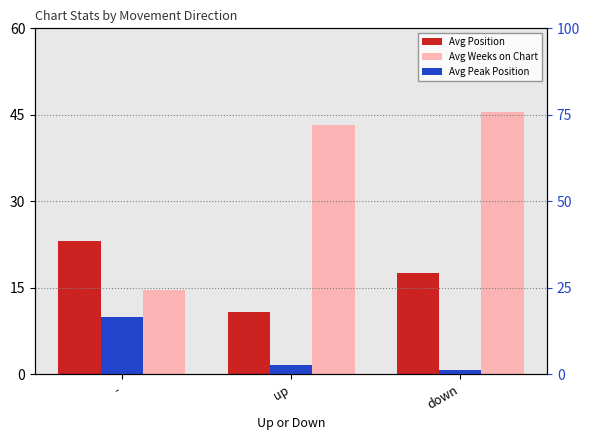

At which label does Avg Weeks on Chart reach its peak?

down